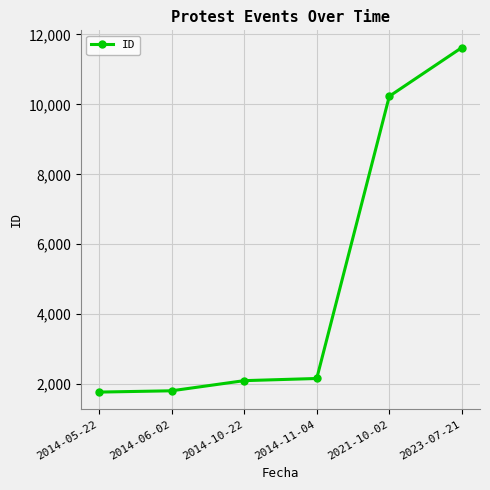

What is the change in value from 2014-11-04 to 2023-07-21?

+9465